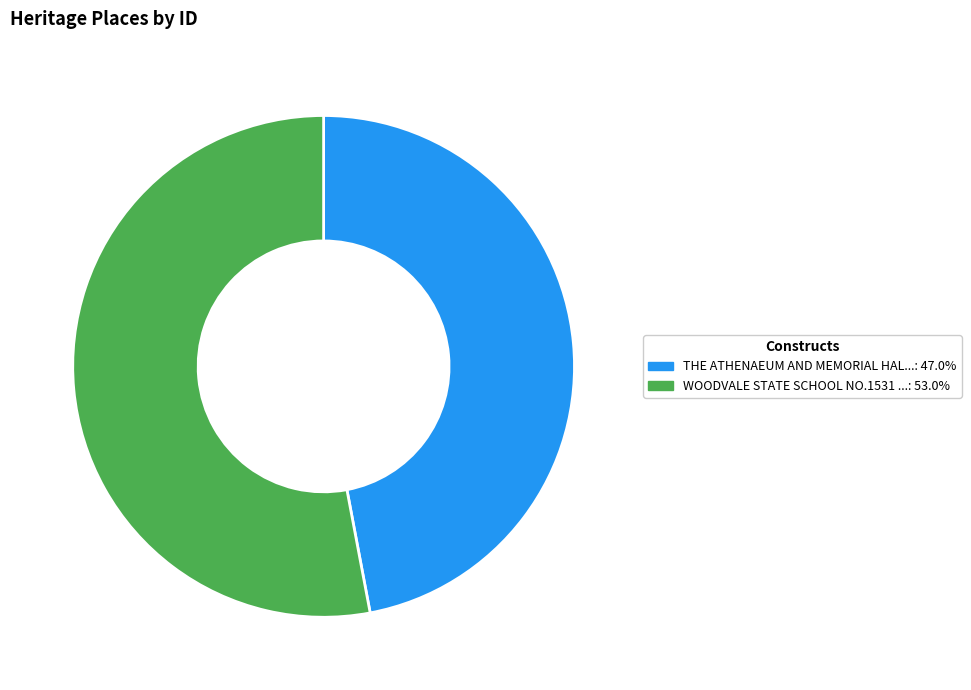

Is there any slice that represents more than half of the pie?

Yes